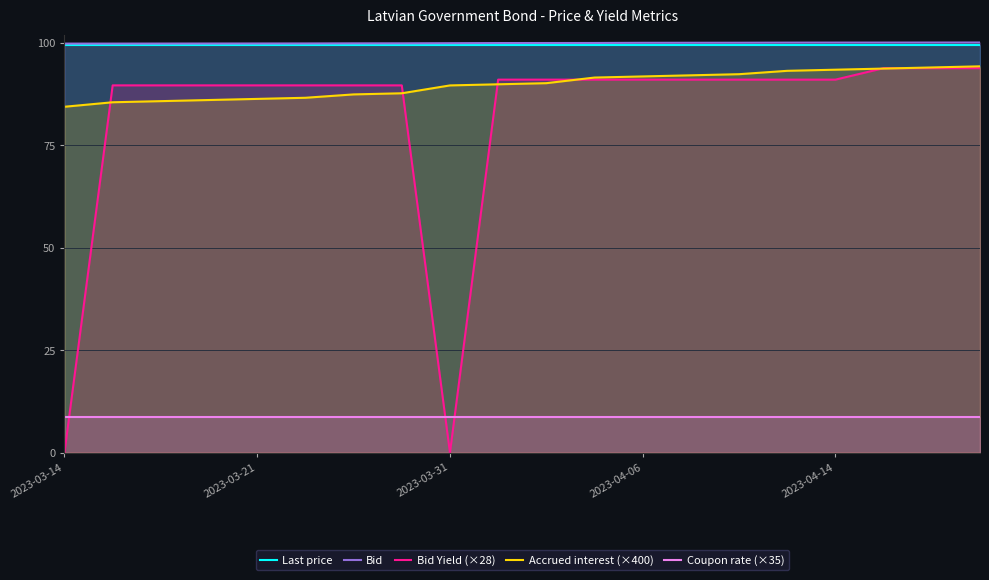

At which label is Bid closest to 99?

2023-03-14